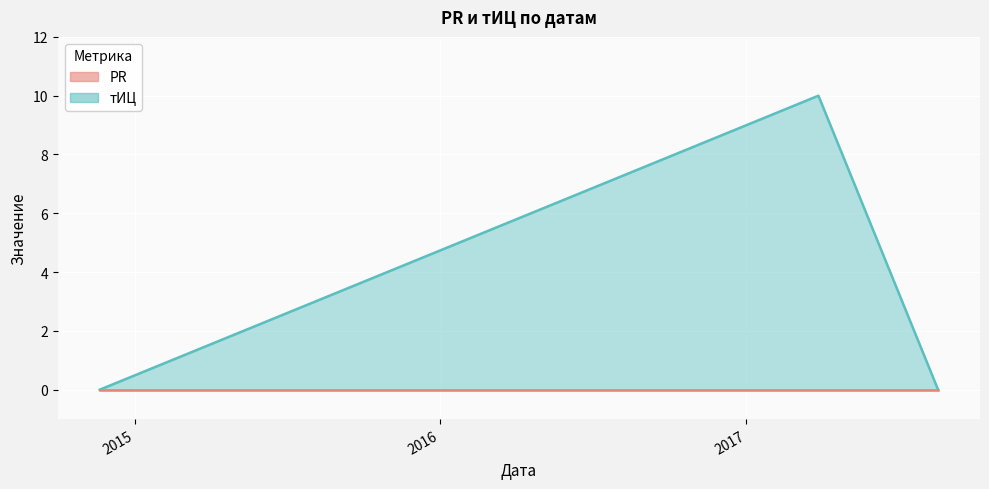

The chart shows a value of 0 at 2014-11-20. True or false?

True